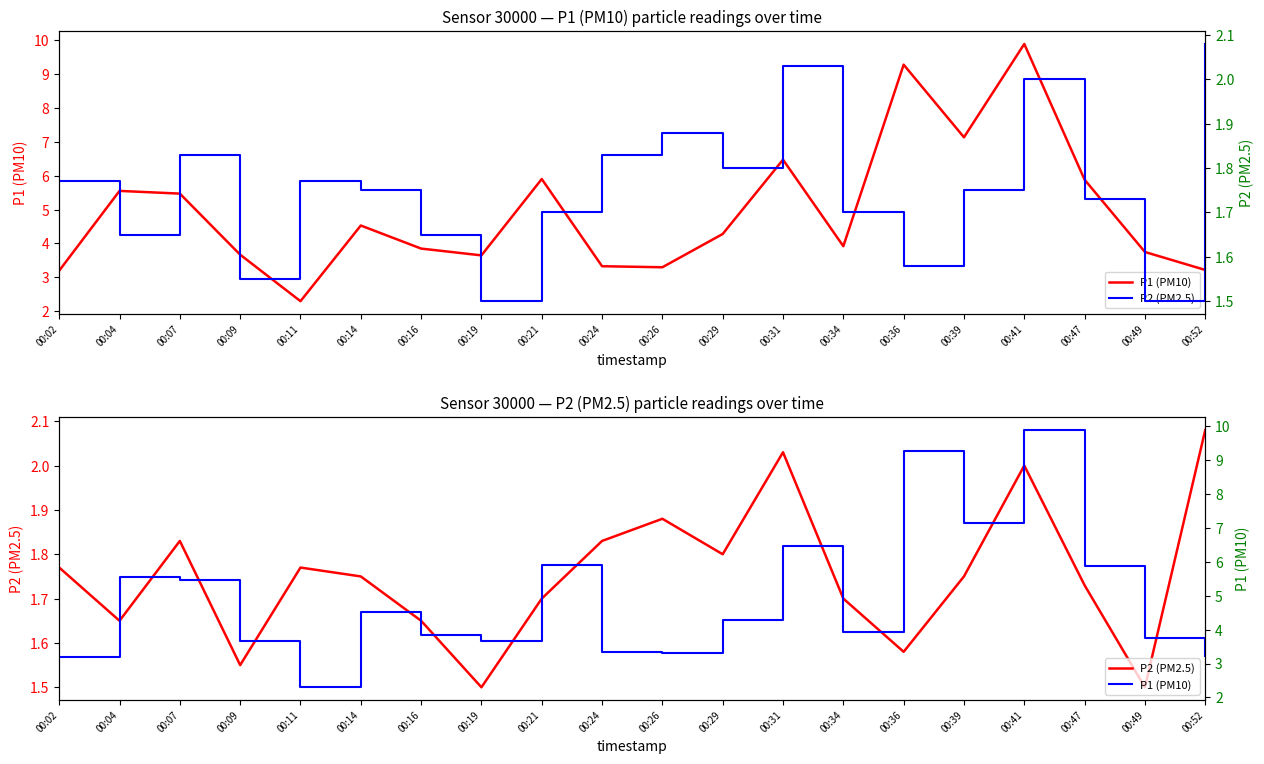

Where is P1 (PM10) nearest to the value 6?

00:21